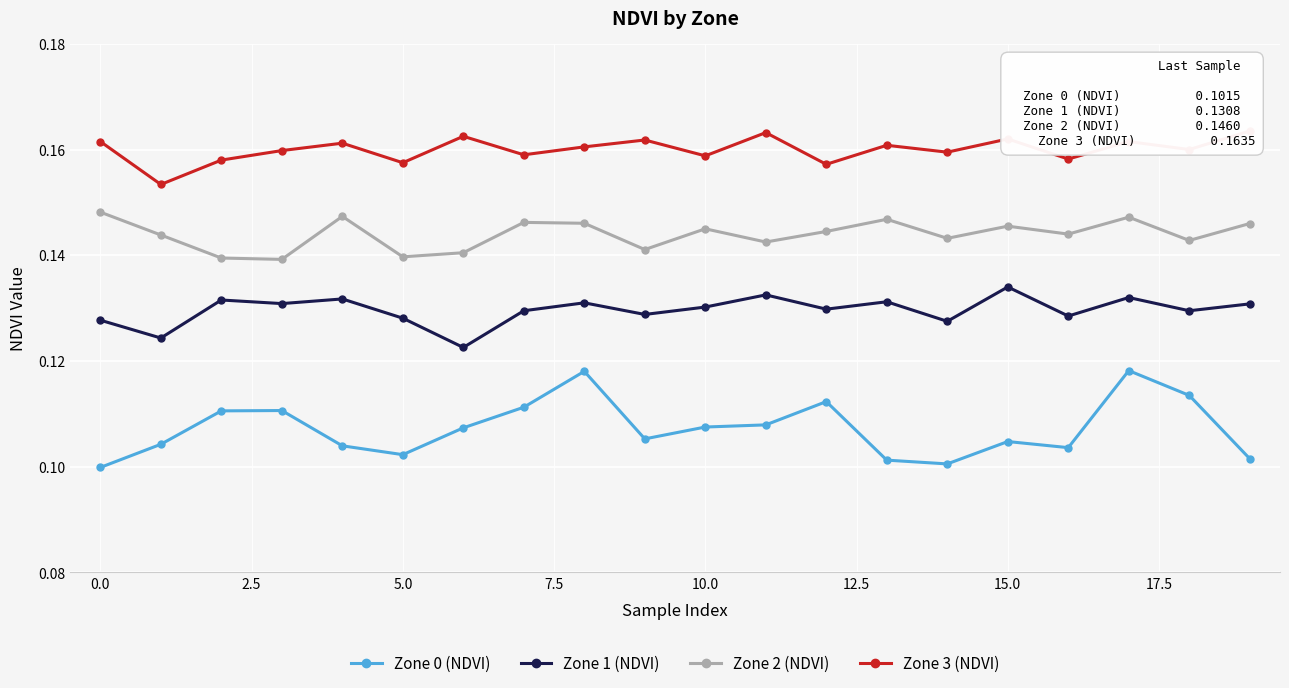

Is it true that Zone 1 (NDVI) equals 0.2 at 10.0?

False